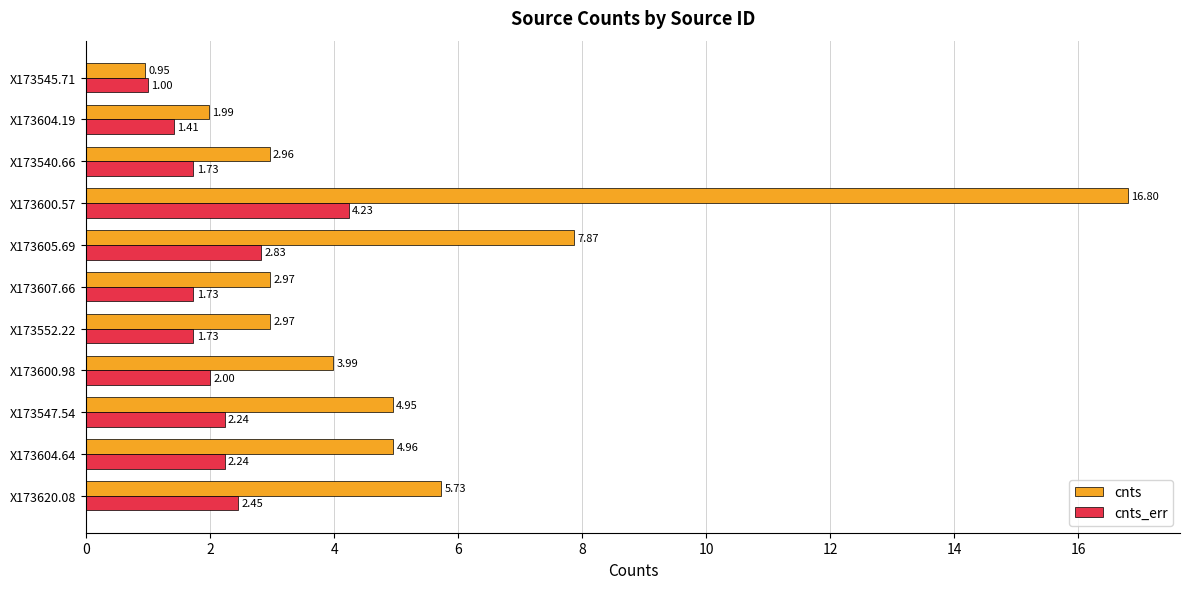

Which series has the largest range (max minus min)?

cnts